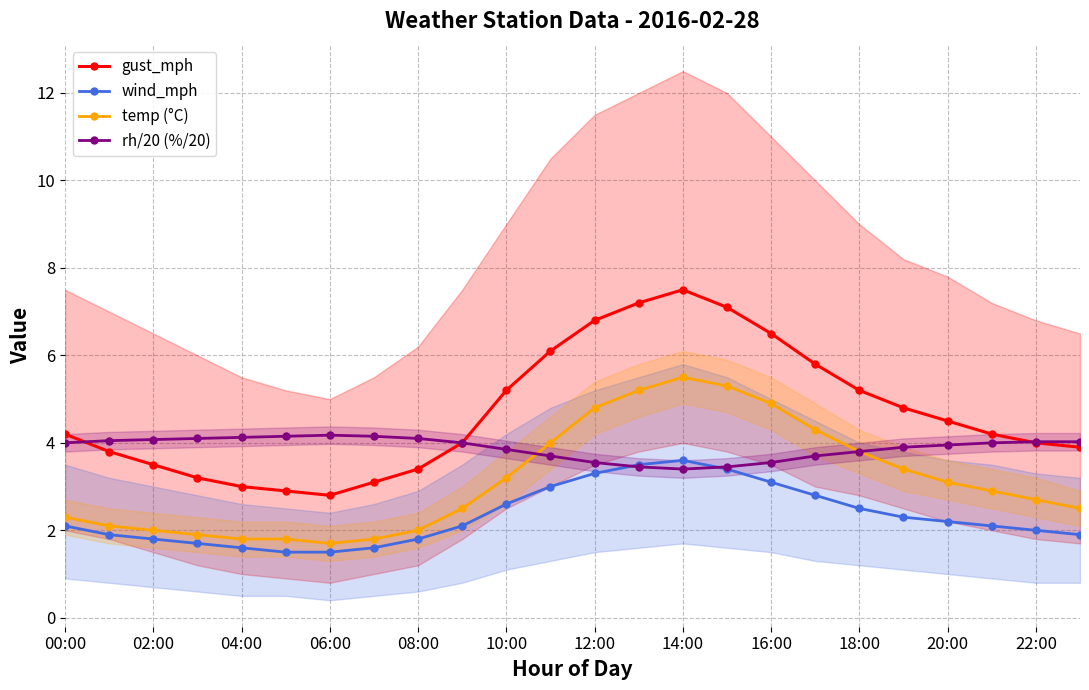

The value of gust_mph at 00:00 is 4.2. True or false?

True